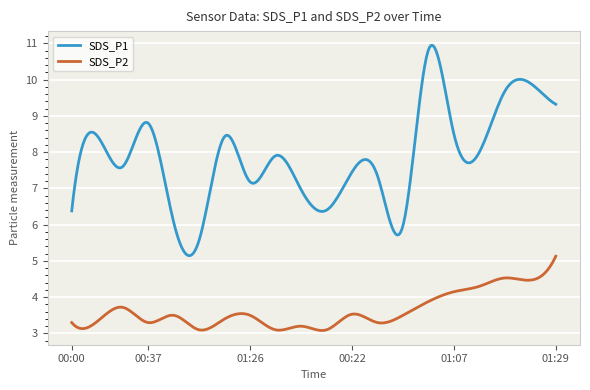

What is the difference between the second highest and minimum values in the SDS_P2 series?

2.0